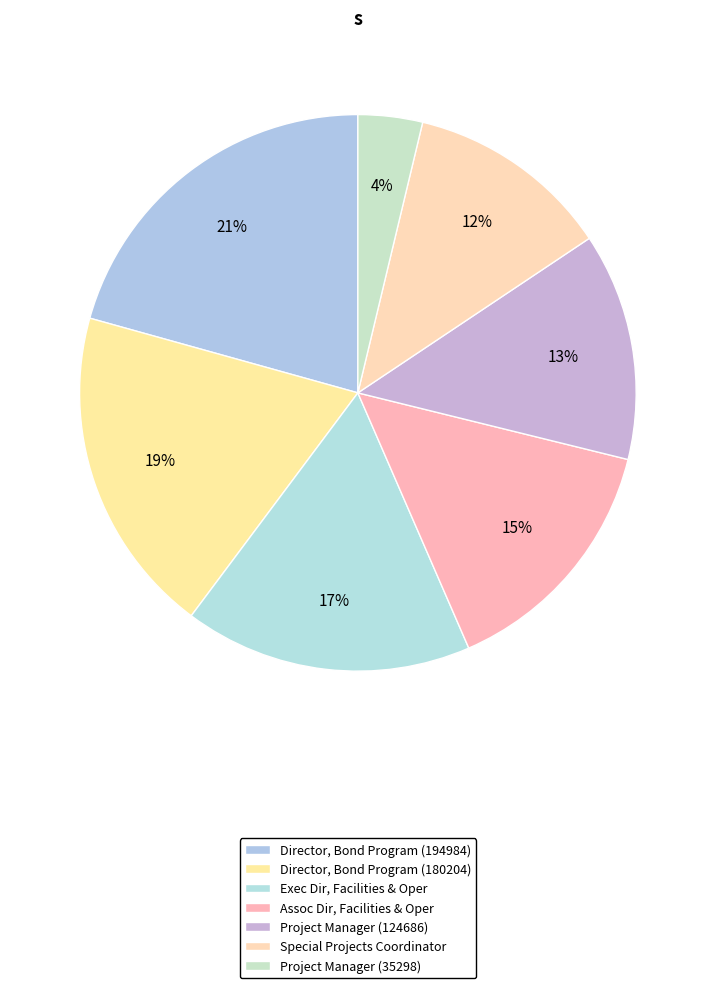

What percentage is the Director, Bond Program (194984) slice, to the nearest percent?

21%